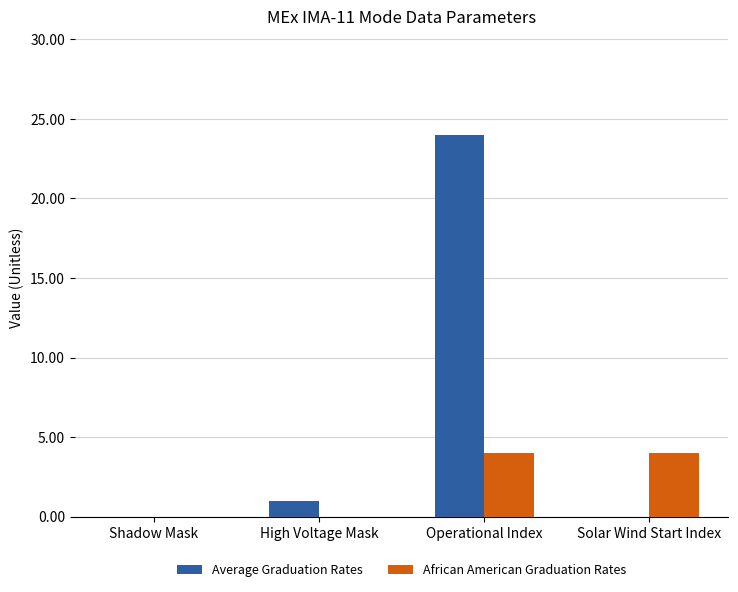

Which series changed the most between High Voltage Mask and Solar Wind Start Index?

African American Graduation Rates